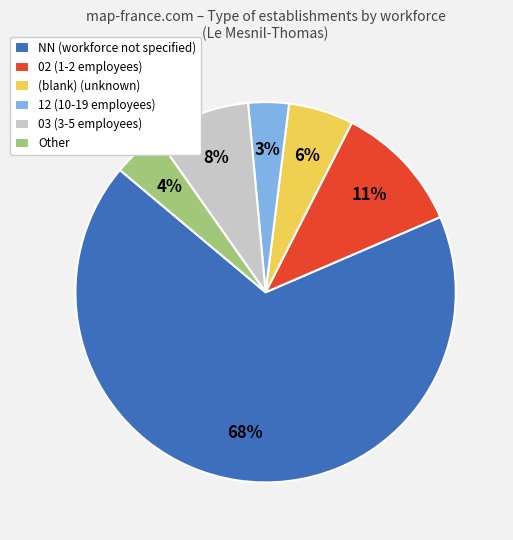

Rank the categories by value from lowest to highest.

12 (10-19 employees), Other, (blank) (unknown), 03 (3-5 employees), 02 (1-2 employees), NN (workforce not specified)